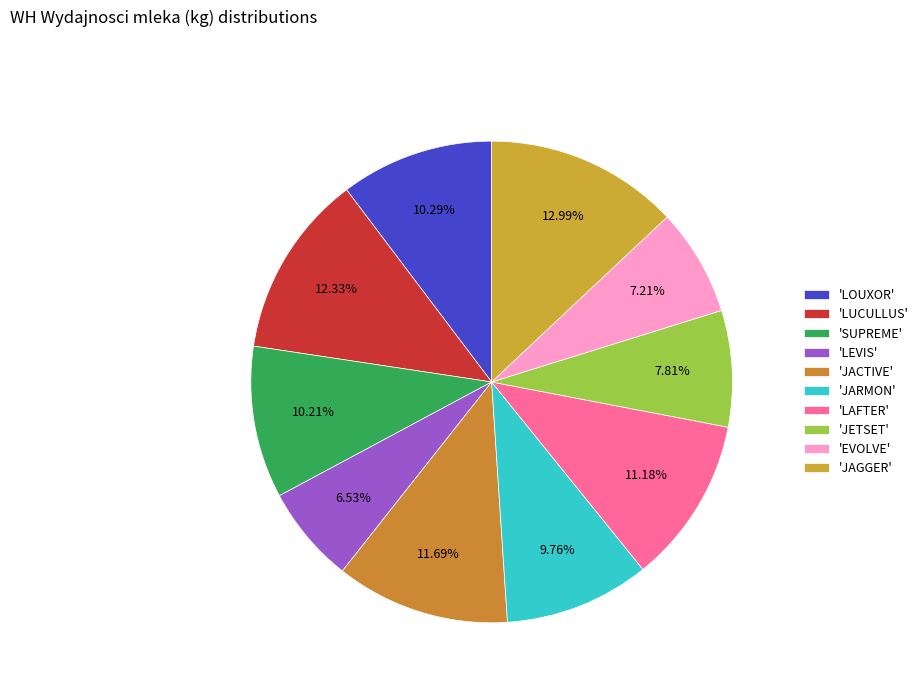

Count the number of slices in the pie.

10